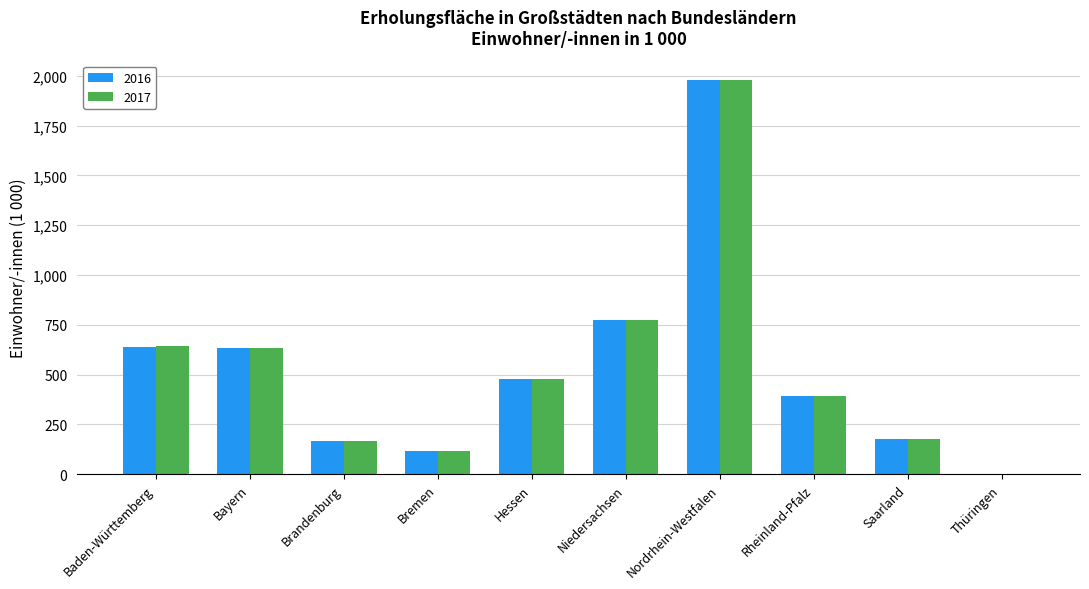

How many data points in 2016 are above 477?

5